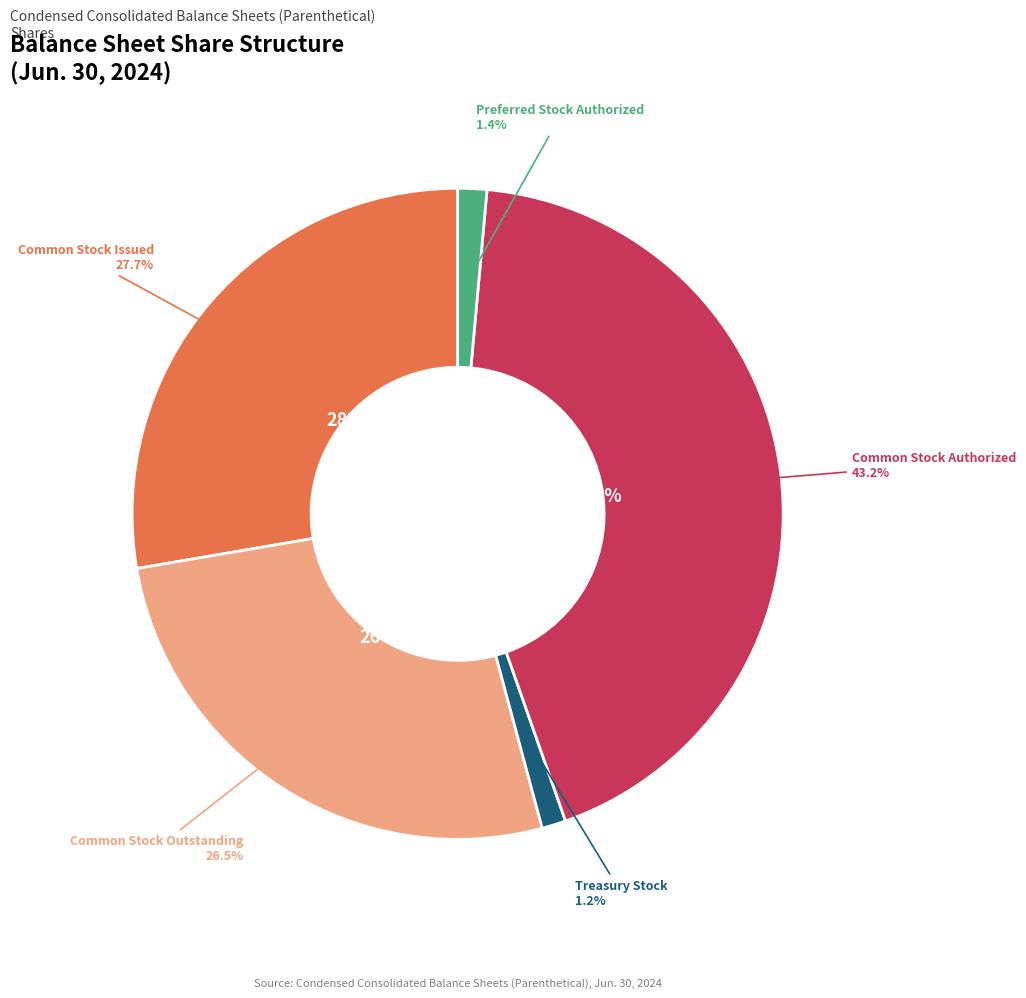

Which category has the biggest portion of the pie?

Common Stock Authorized